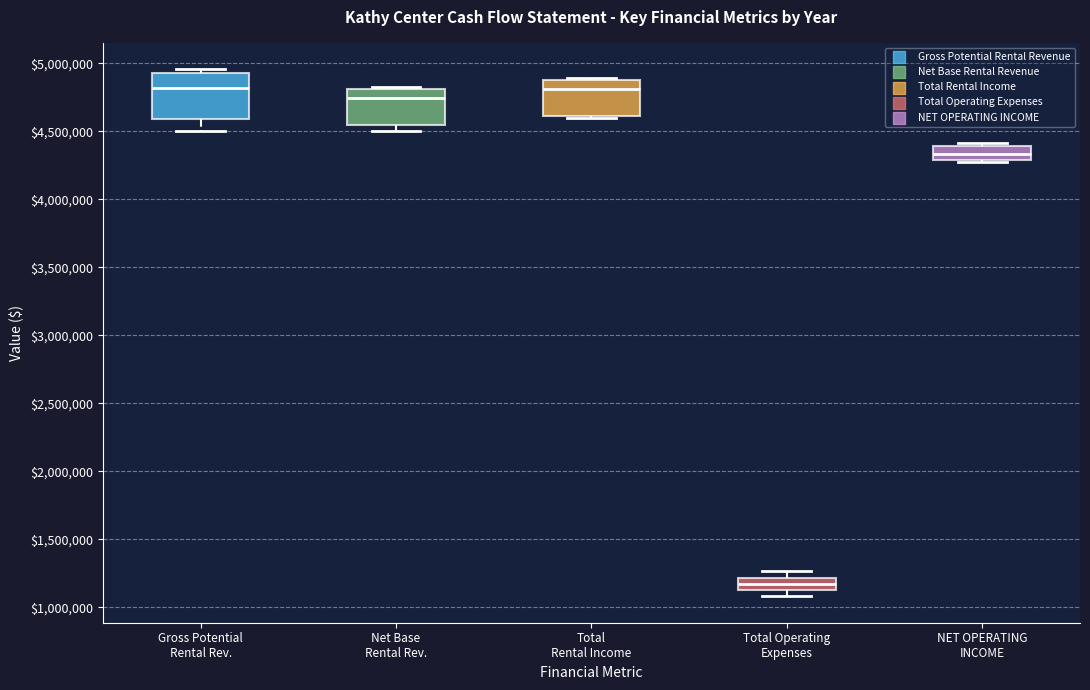

Reading left to right, read every box against the y-axis: the position of its median line, the range the box covers, and the ends of its whiskers. The values are not printed on the chart, so give them approximately, as read against the axis.

Gross Potential Rental Rev.: median 4800000, box 4600000 to 4950000, whiskers 4500000 to 4950000 (just above the box's upper edge)
Net Base Rental Rev.: median 4750000, box 4550000 to 4800000, whiskers 4500000 to 4850000
Total Rental Income: median 4800000, box 4600000 to 4850000, whiskers 4600000 (just below the box's lower edge) to 4900000
Total Operating Expenses: median 1150000, box 1100000 to 1200000, whiskers 1100000 (just below the box's lower edge) to 1250000
NET OPERATING INCOME: median 4350000, box 4300000 to 4400000, whiskers 4300000 to 4400000 (just above the box's upper edge)